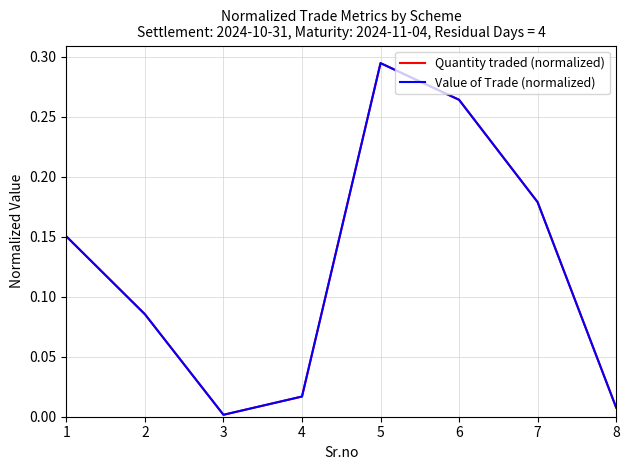

Count the number of data series in this chart.

2